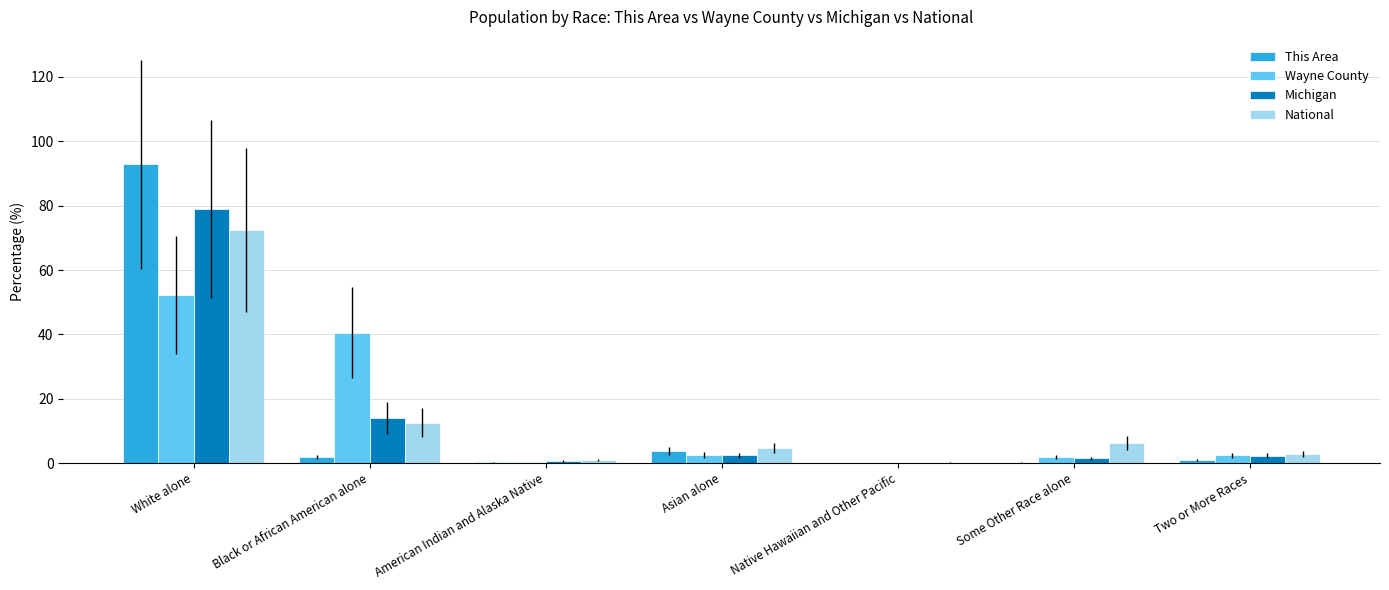

The value of National at Some Other Race alone is 11.1. True or false?

False